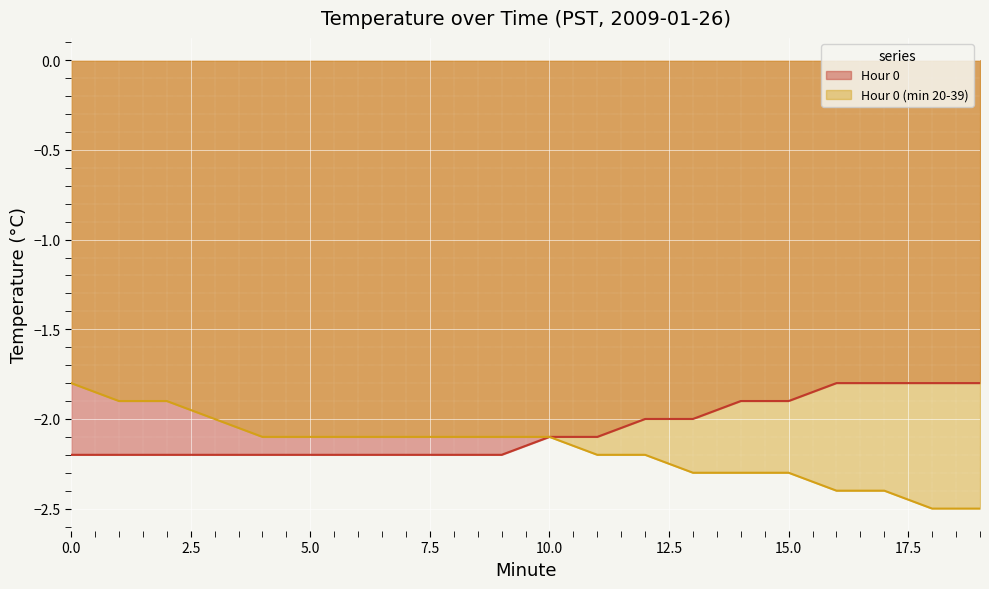

Reading left to right, what are all the values shown in this chart?

Hour 0: -2.2	-2.2	-2.2	-2.2	-2.2	-2.2	-2.2	-2.2	-2.2	-2.2	-2.1	-2.1	-2.0	-2.0	-1.9	-1.9	-1.8	-1.8	-1.8	-1.8
Hour 0 (min 20-39): -1.8	-1.9	-1.9	-2.0	-2.1	-2.1	-2.1	-2.1	-2.1	-2.1	-2.1	-2.2	-2.2	-2.3	-2.3	-2.3	-2.4	-2.4	-2.5	-2.5